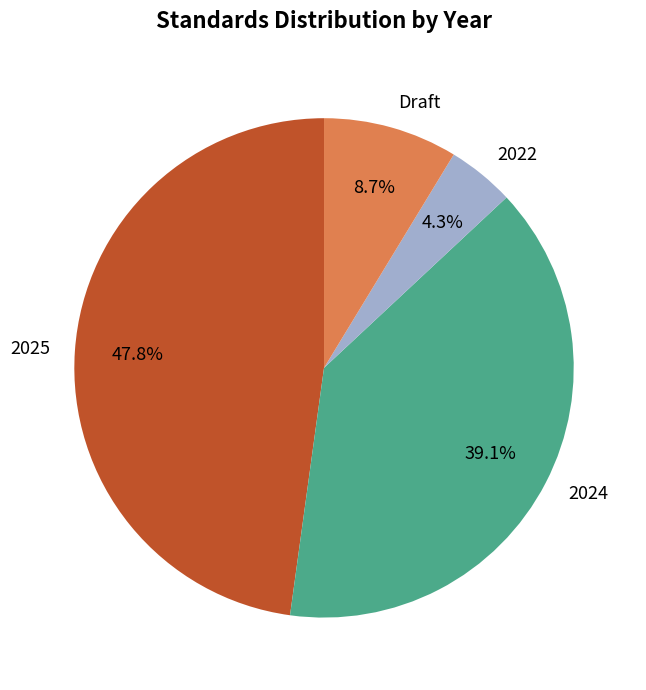

How many slices are in this pie chart?

4